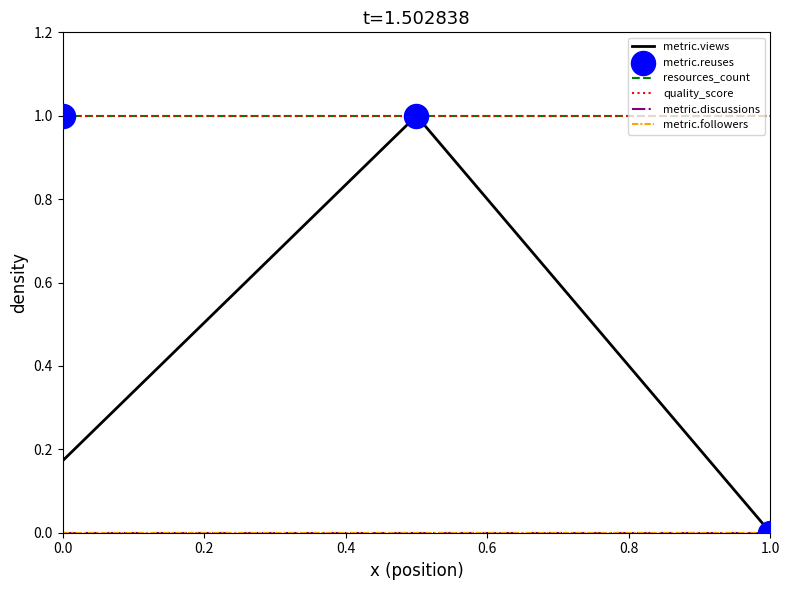

Is this an area chart (filled region under the line)?

No